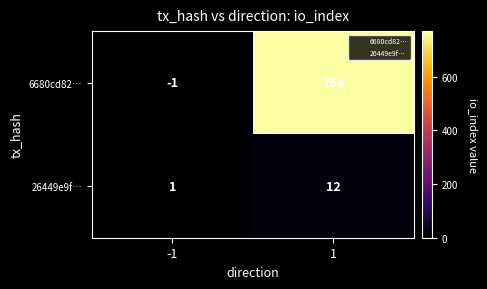

Which series has the largest range (max minus min)?

6680cd82…